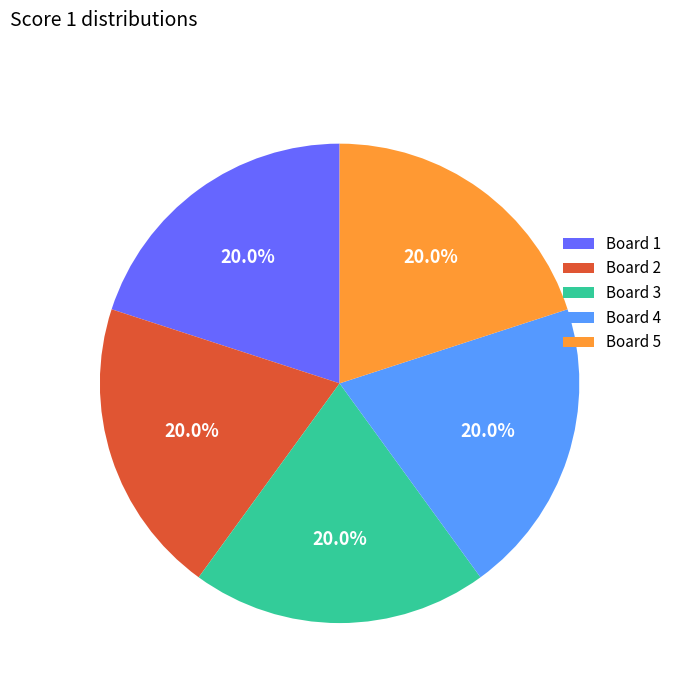

Count the number of slices in the pie.

5